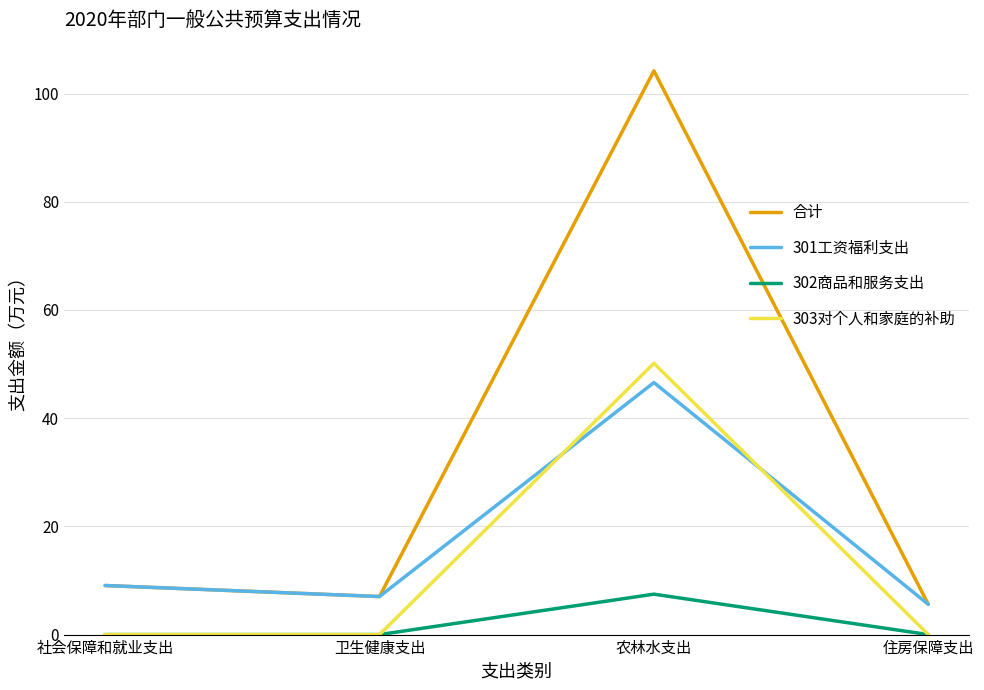

True or false: 303对个人和家庭的补助 and 合计 cross at least once.

False